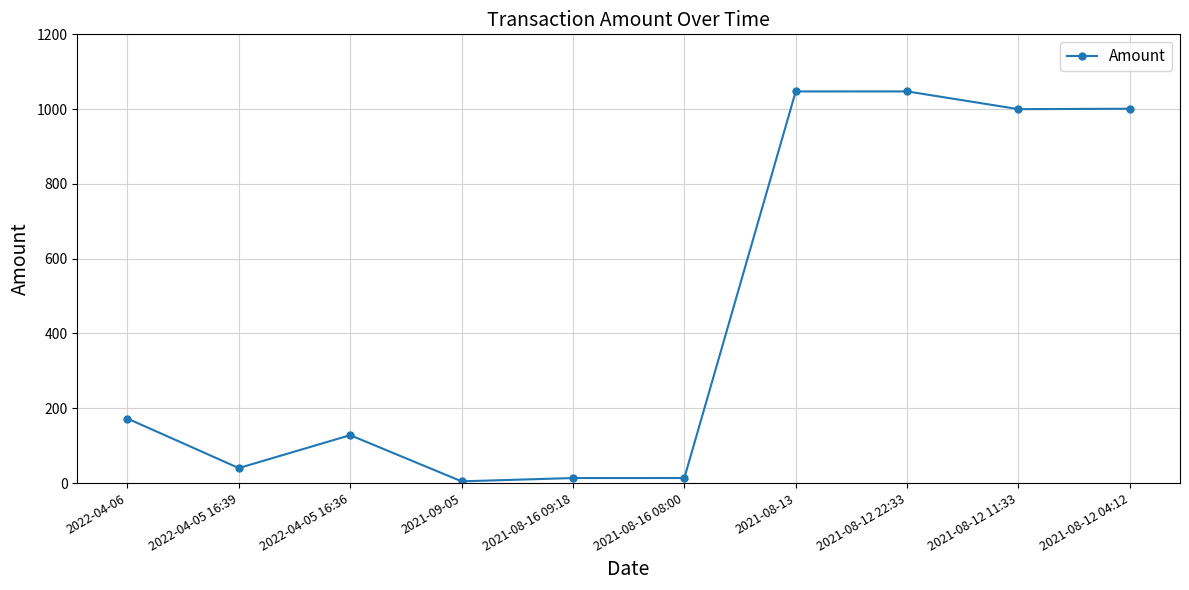

True or false: the data shows 13.4 at 2021-08-16 08:00.

True